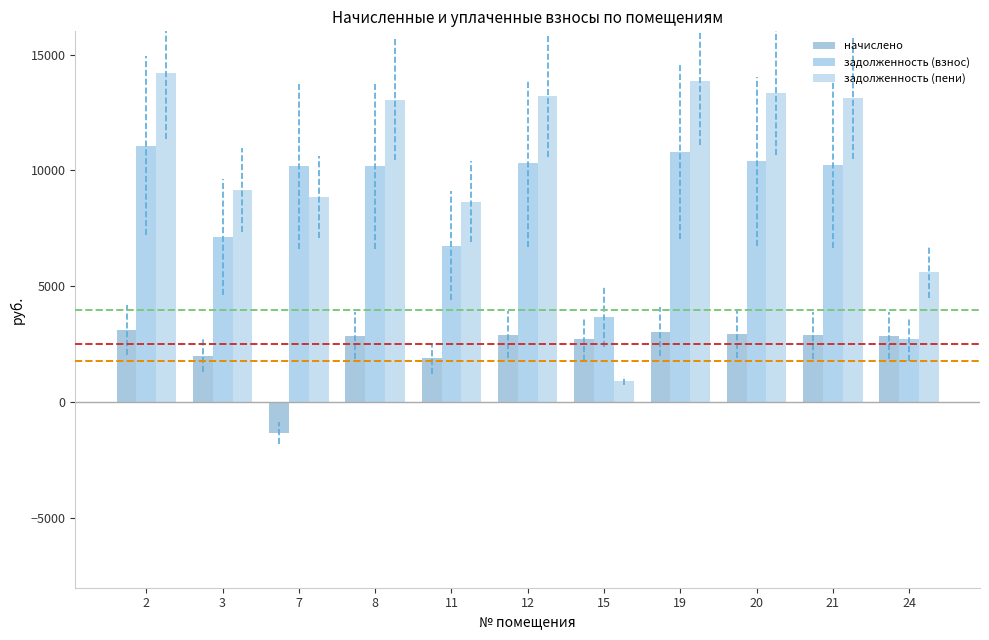

At 24, list the series in order from smallest to largest.

задолженность (взнос), начислено, задолженность (пени)